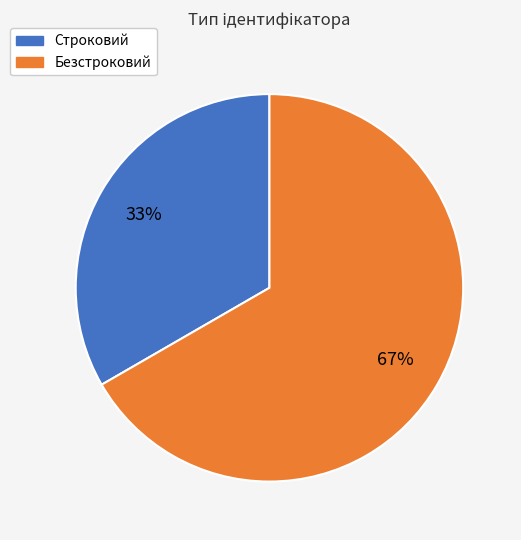

Which slice is the smallest?

Строковий